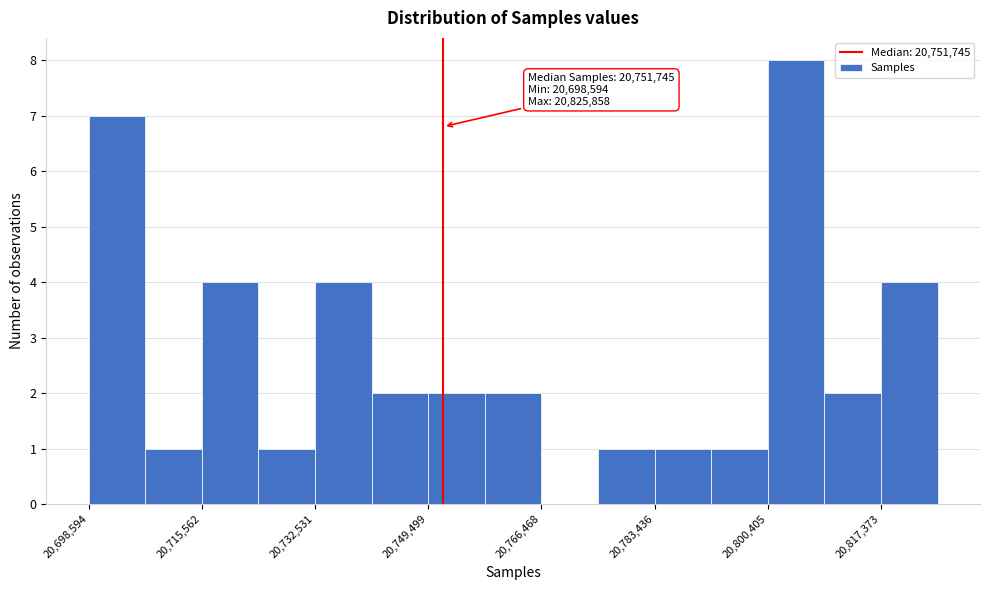

Over which range of the x-axis is the bar tallest?

20800000 to 20808000